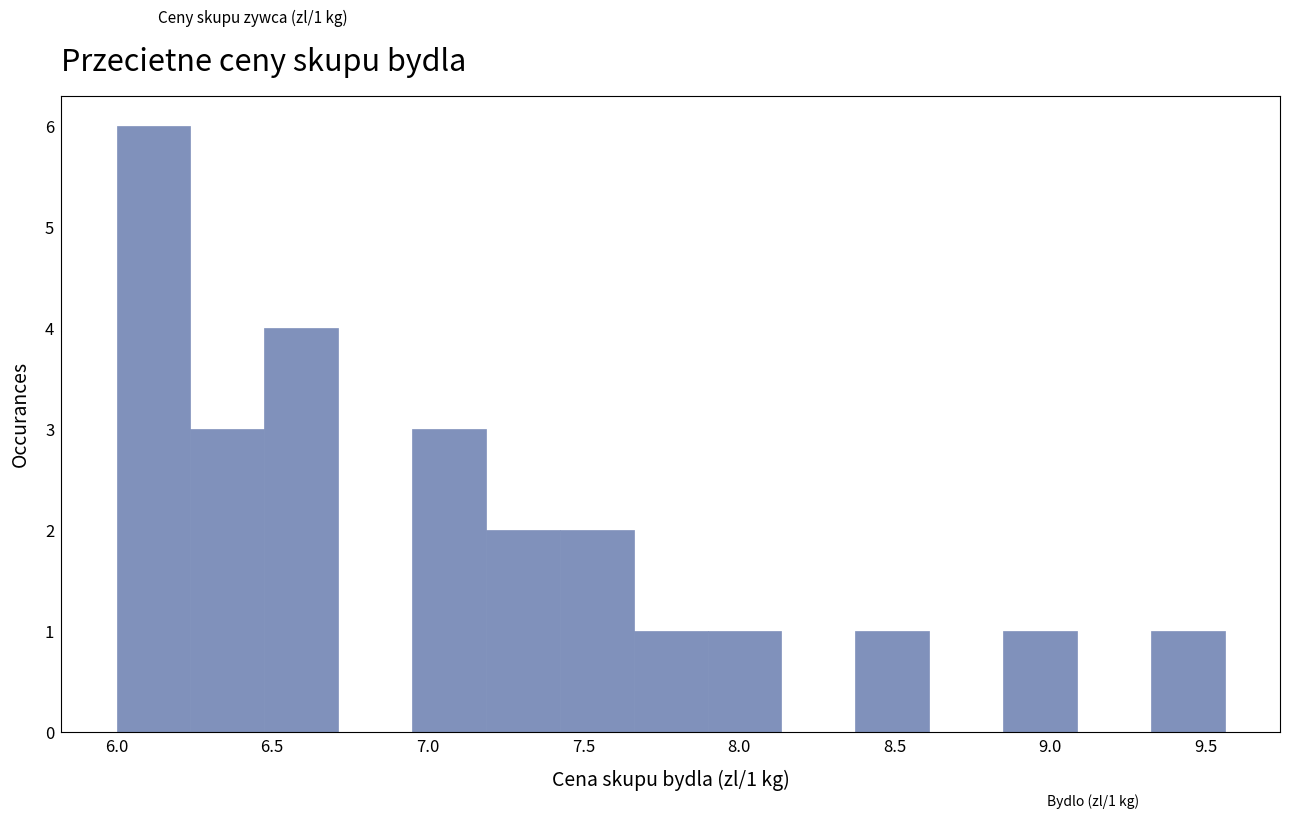

Which range on the x-axis has the tallest bar?

6.00 to 6.25